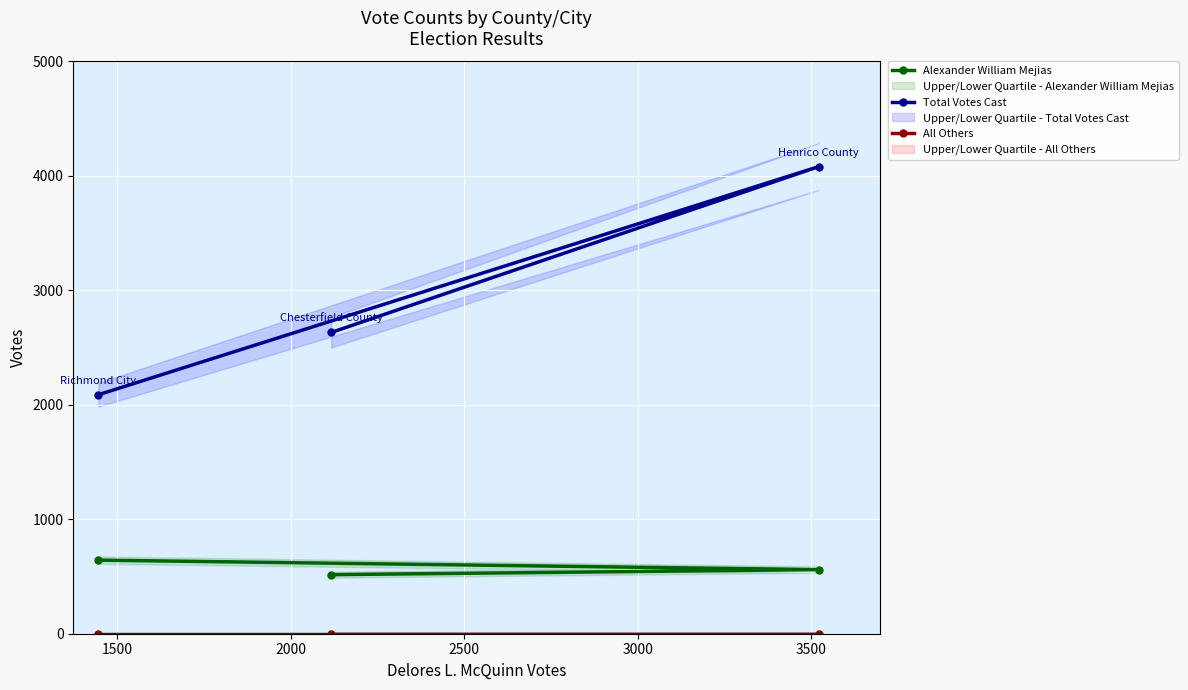

What is the maximum value for Total Votes Cast?

4081